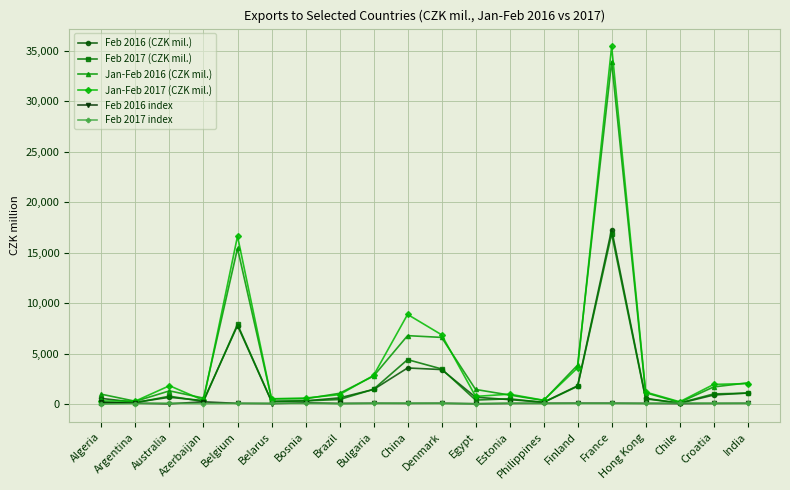

Is this an area chart (filled region under the line)?

No